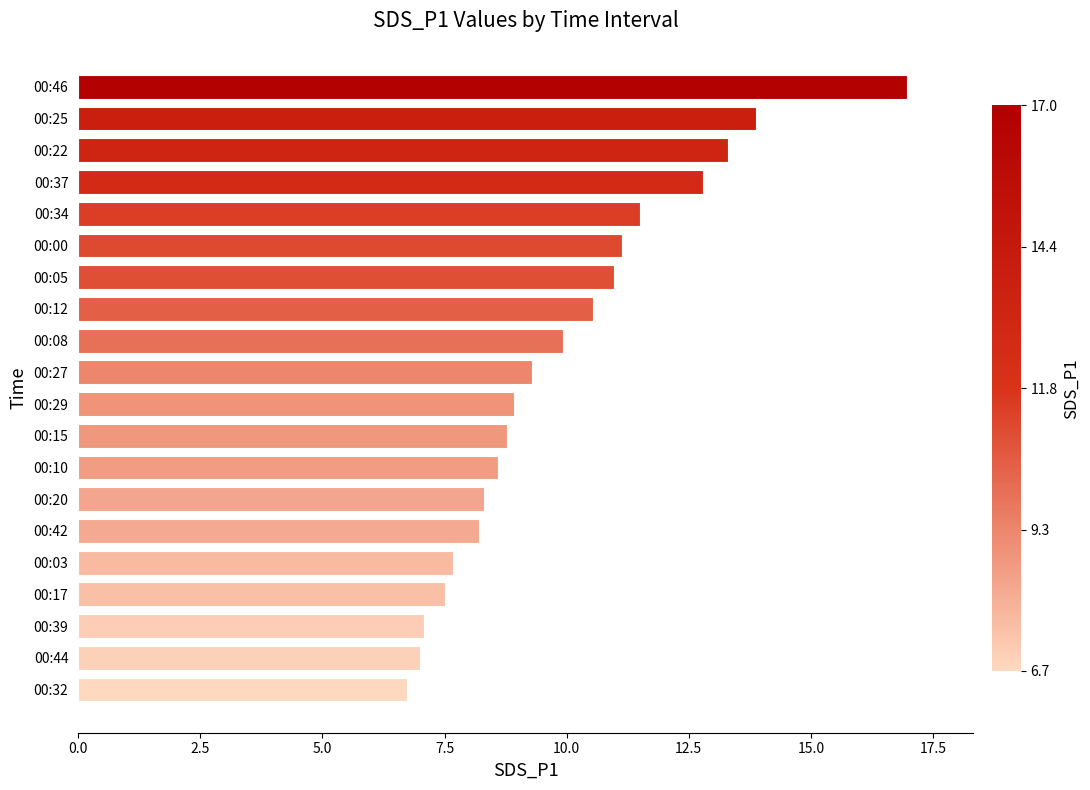

True or false: the data shows 15.9 at 00:27.

False